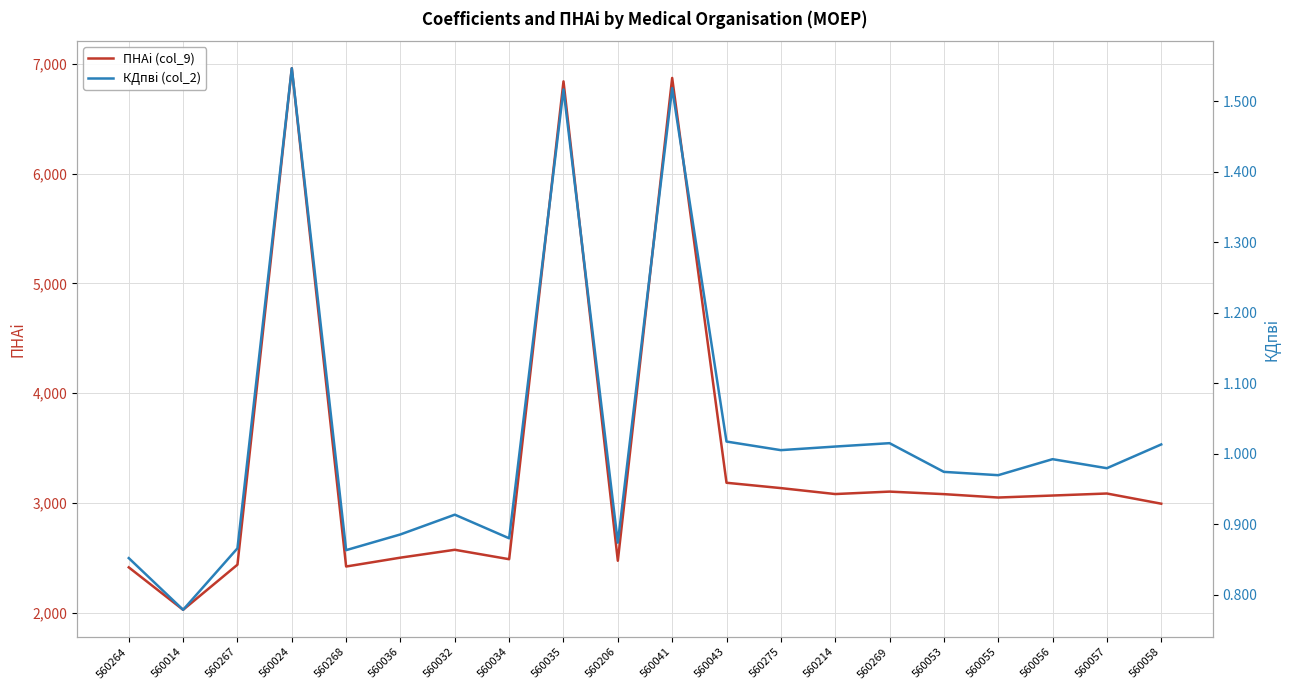

What is the average value of the КДпвi (col_2) series?

1.0